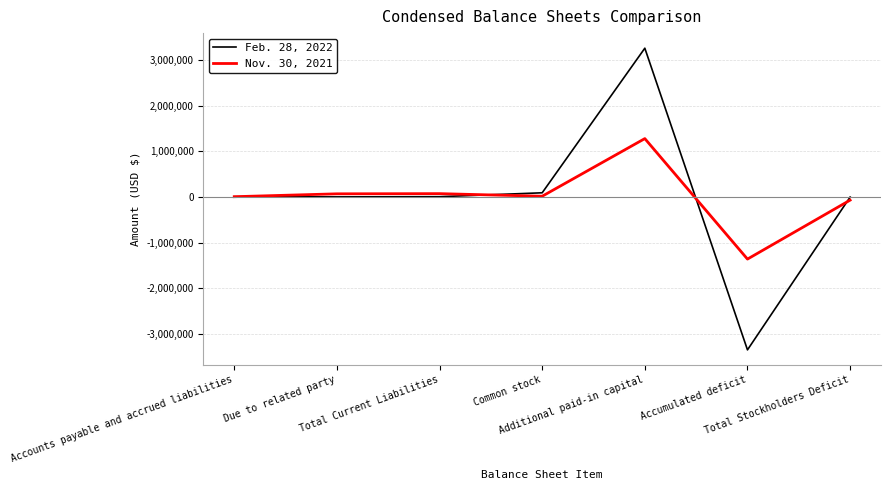

Rank the series at Common stock from lowest to highest value.

Nov. 30, 2021, Feb. 28, 2022